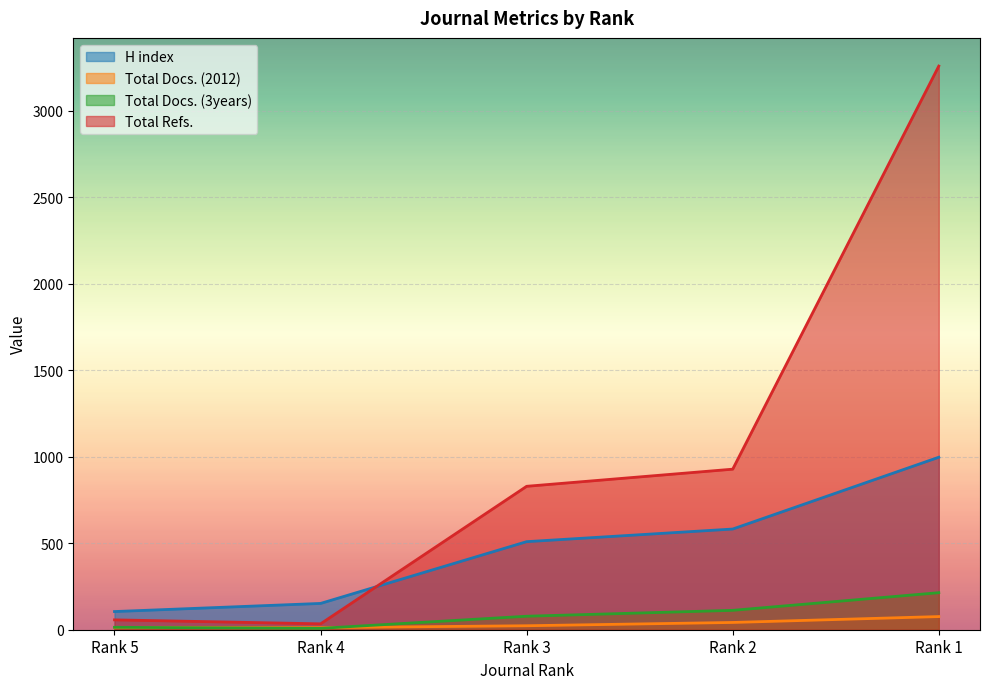

True or false: Total Refs. and H index intersect in this chart.

True